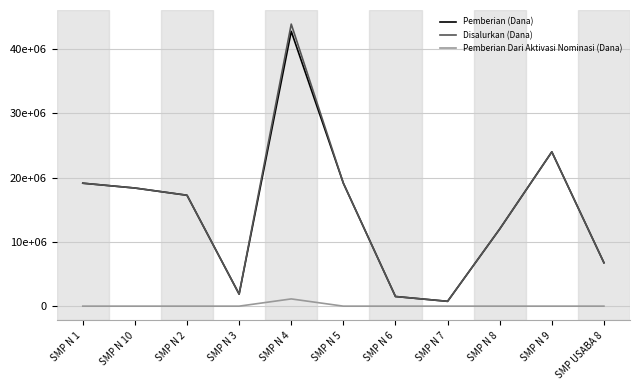

Reading left to right, transcribe all the data shown in this chart.

Pemberian (Dana): SMP N 1=19125000	SMP N 10=18375000	SMP N 2=17250000	SMP N 3=1875000	SMP N 4=42750000	SMP N 5=19125000	SMP N 6=1500000	SMP N 7=750000	SMP N 8=12000000	SMP N 9=24000000	SMP USABA 8=6750000
Disalurkan (Dana): SMP N 1=19125000	SMP N 10=18375000	SMP N 2=17250000	SMP N 3=1875000	SMP N 4=43875000	SMP N 5=19125000	SMP N 6=1500000	SMP N 7=750000	SMP N 8=12000000	SMP N 9=24000000	SMP USABA 8=6750000
Pemberian Dari Aktivasi Nominasi (Dana): SMP N 1=0	SMP N 10=0	SMP N 2=0	SMP N 3=0	SMP N 4=1125000	SMP N 5=0	SMP N 6=0	SMP N 7=0	SMP N 8=0	SMP N 9=0	SMP USABA 8=0